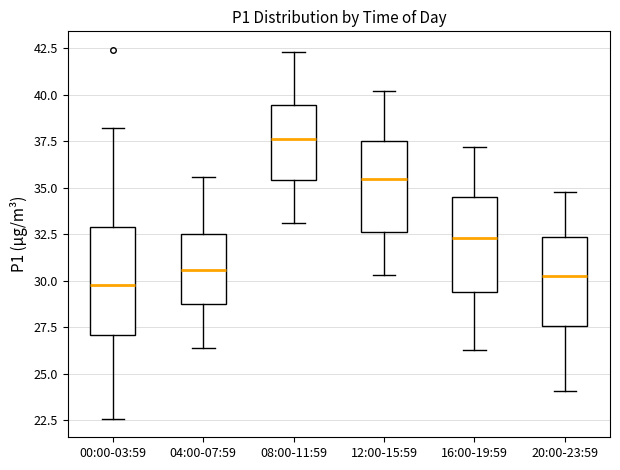

Reading left to right, transcribe this box plot: for each box, give where its median line is, the range the box spans, and where its two whiskers end, as read against the y-axis. The values are not printed on the chart, so give them approximately, as read against the axis.

00:00-03:59: median 30.0, box 27.0 to 33.0, whiskers 22.5 to 38.0
04:00-07:59: median 30.5, box 29.0 to 32.5, whiskers 26.5 to 35.5
08:00-11:59: median 37.5, box 35.5 to 39.5, whiskers 33.0 to 42.5
12:00-15:59: median 35.5, box 32.5 to 37.5, whiskers 30.5 to 40.0
16:00-19:59: median 32.5, box 29.5 to 34.5, whiskers 26.5 to 37.0
20:00-23:59: median 30.5, box 27.5 to 32.5, whiskers 24.0 to 35.0